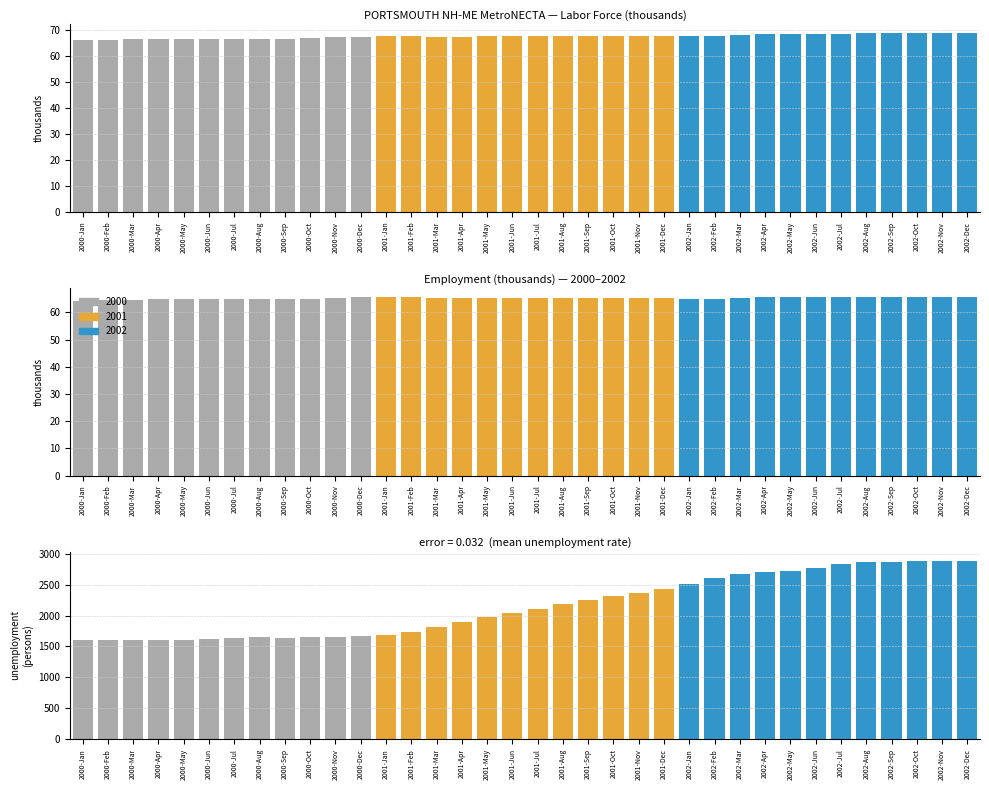

At which label does Labor Force first exceed 67?

2000-Dec